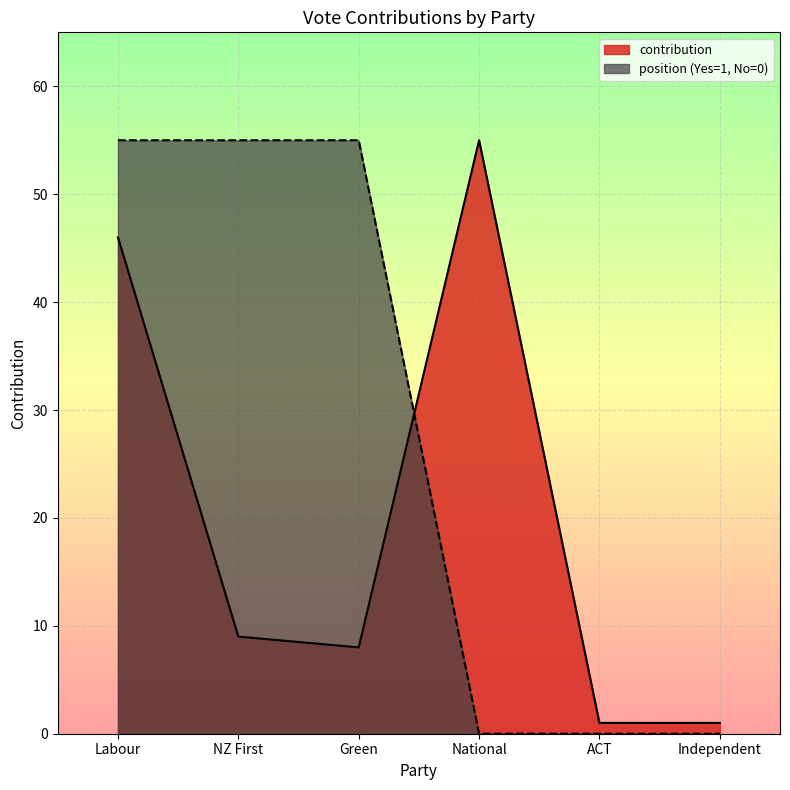

Does the chart display data point markers on the line(s)?

No